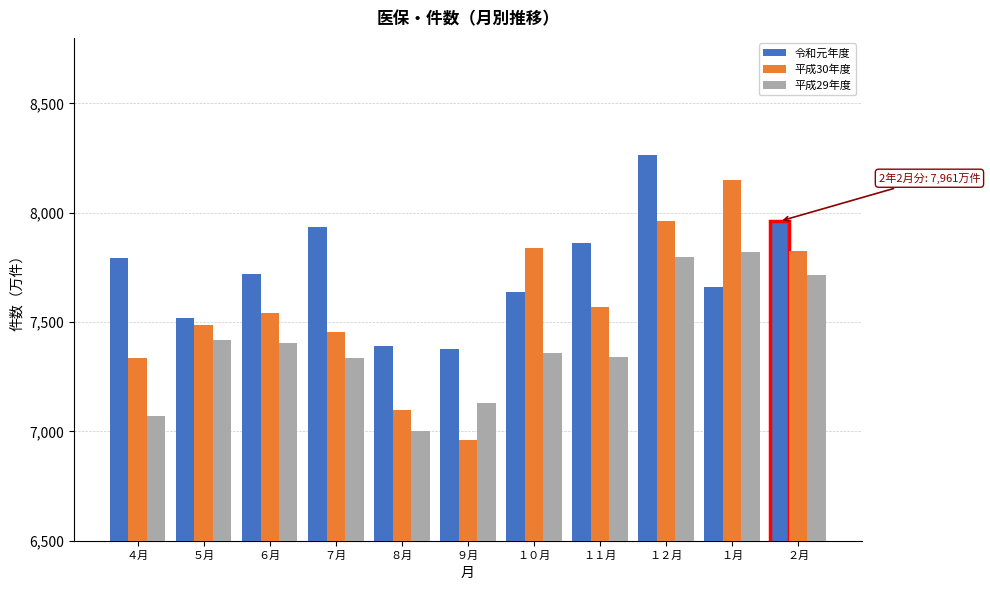

The value of 平成29年度 at ７月 is 2907.2. True or false?

False